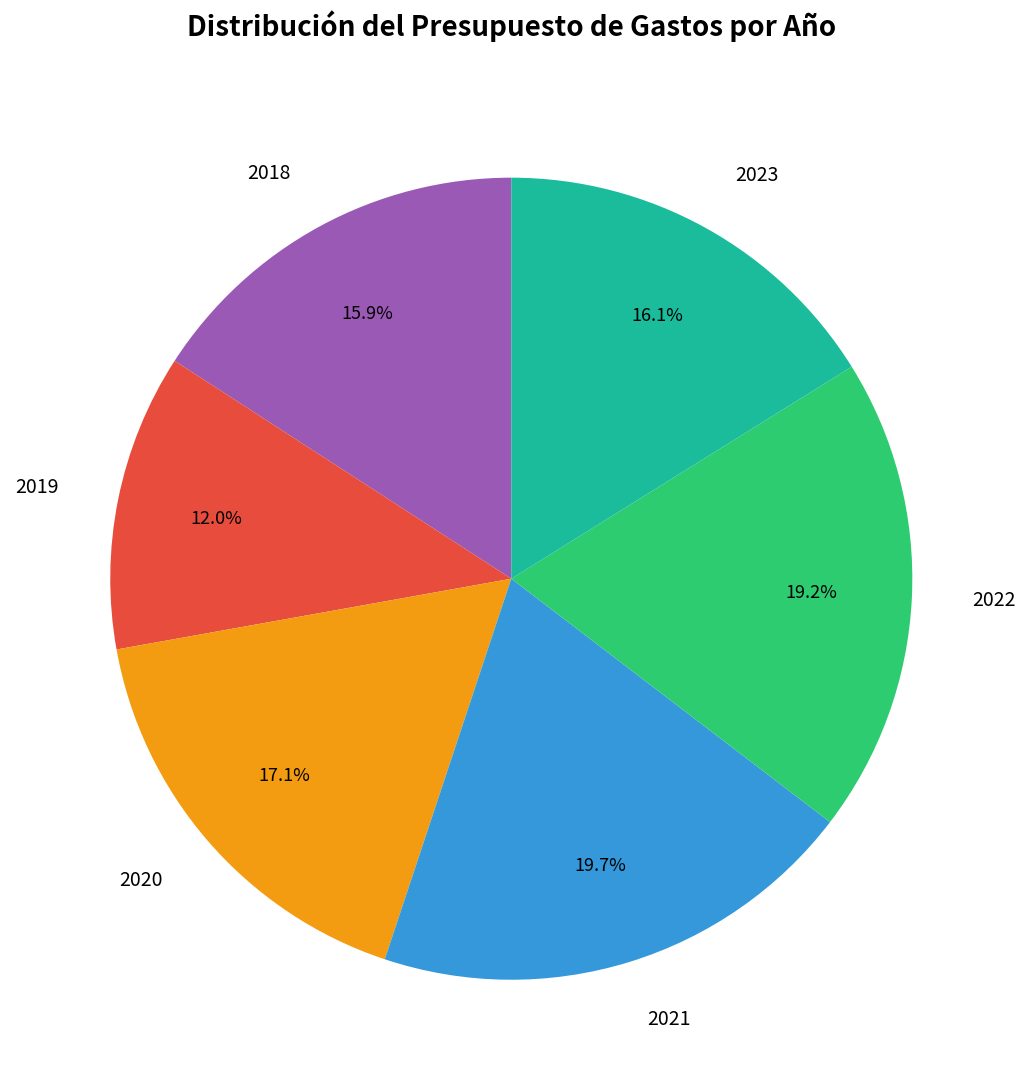

What is the total percentage of 2023 and 2019?

28.1%